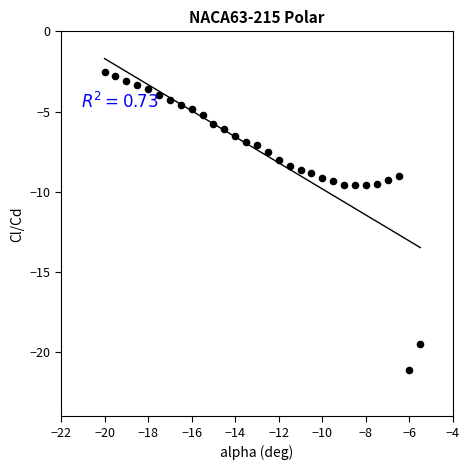

What is the range of X values (max minus min)?

14.5